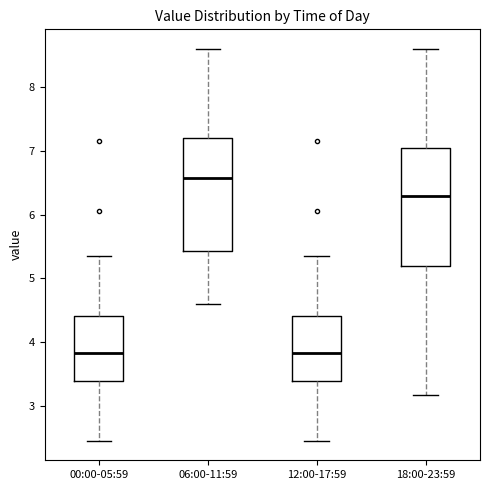

Where does the upper whisker of the box for 00:00-05:59 end on the y-axis? The values are not printed on the chart, so give them approximately, as read against the axis.

5.4